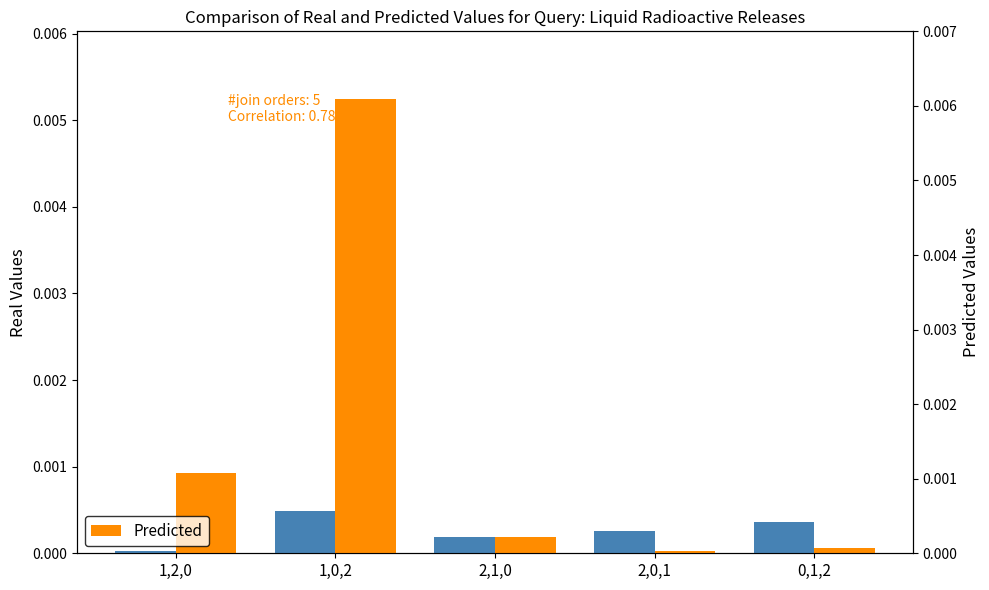

At which label is Predicted closest to 0?

2,0,1